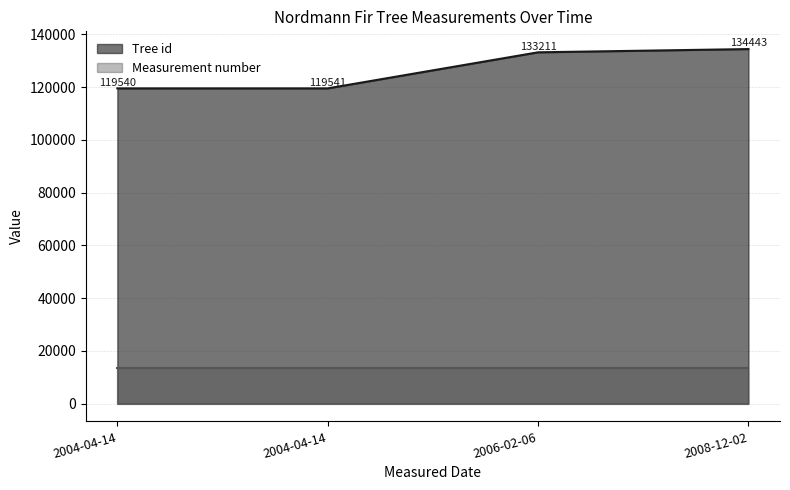

Which category has the highest value across all series?

2008-12-02